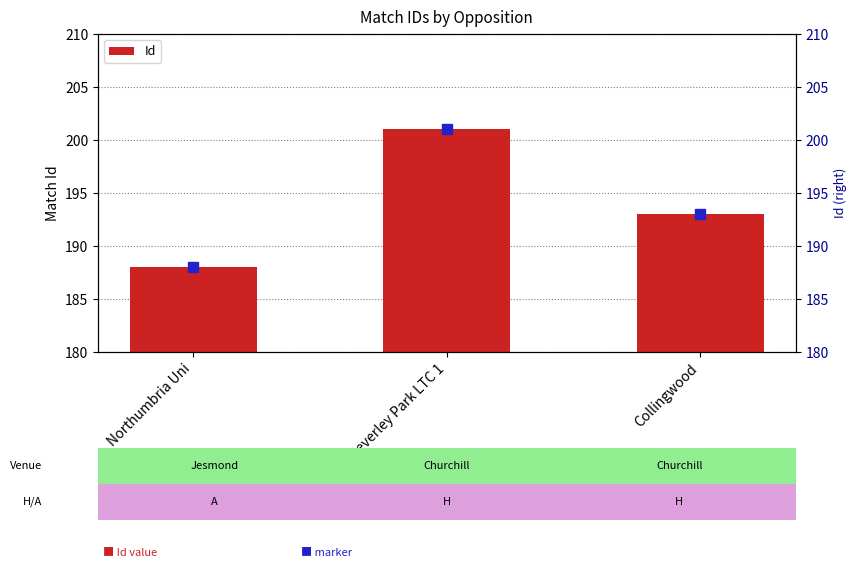

How many values are below 193?

1